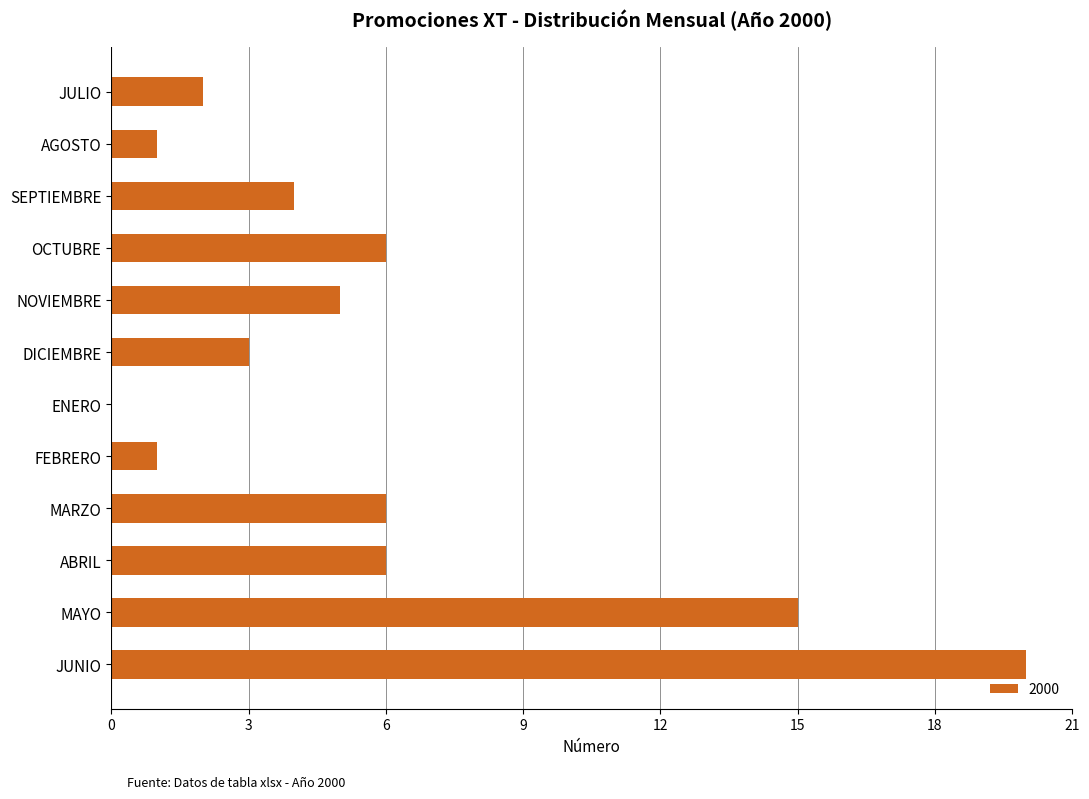

What is the sum of the values at ABRIL and JUNIO?

26